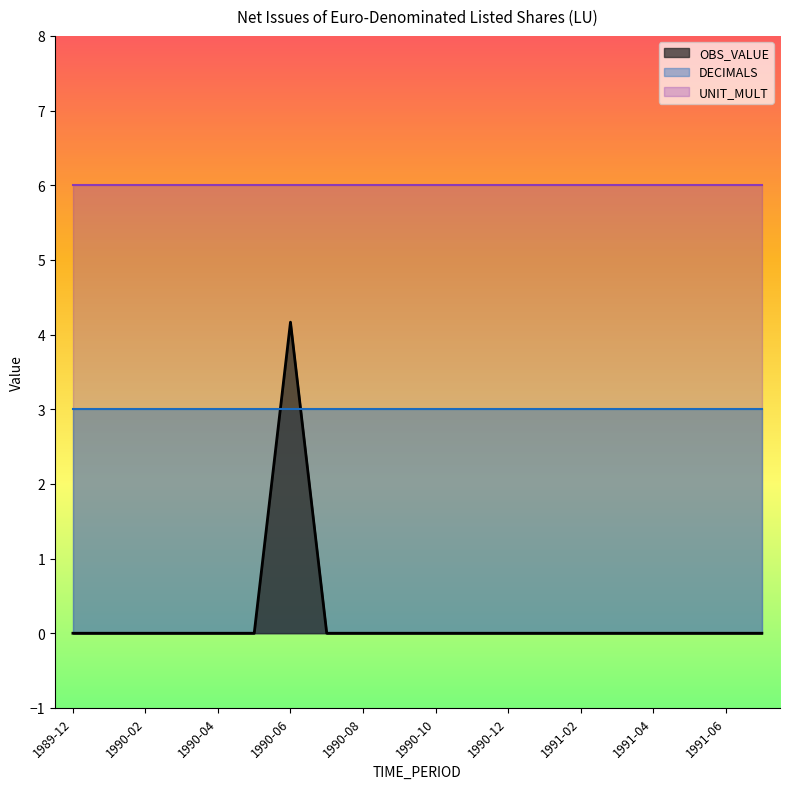

List the series in order of their overall mean, highest first.

UNIT_MULT, DECIMALS, OBS_VALUE